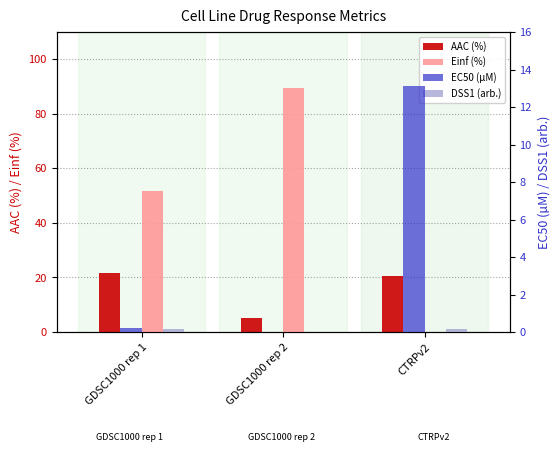

Between CTRPv2 and GDSC1000 rep 2, which is larger?

CTRPv2